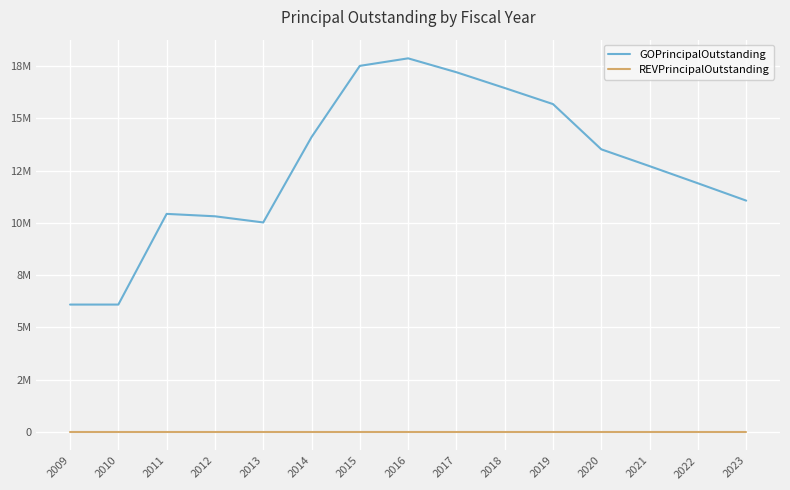

What is the spread (max minus min) of values at 2011?

10430000